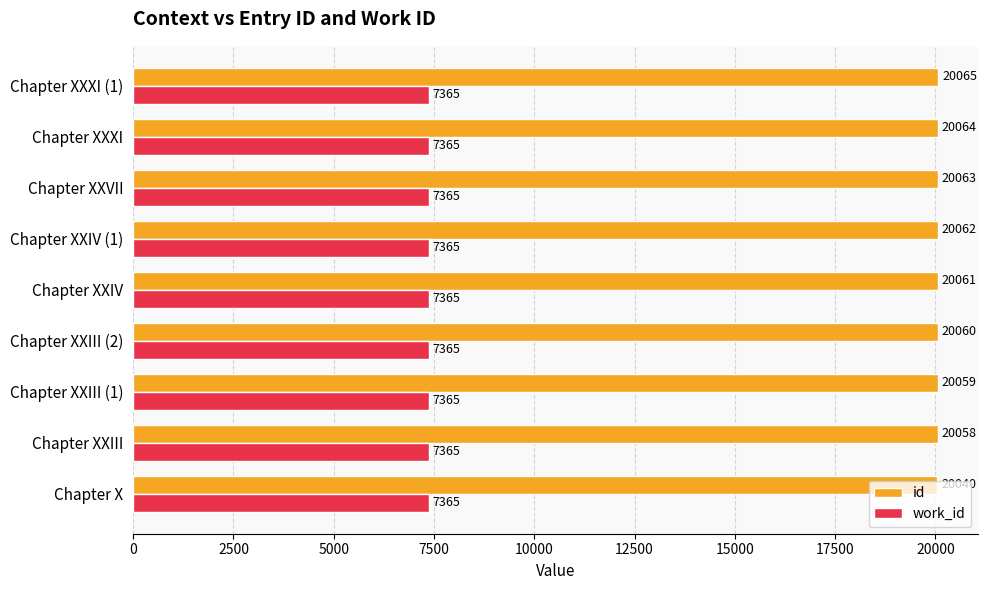

What value does the id series have at Chapter XXIII (1)?

20059